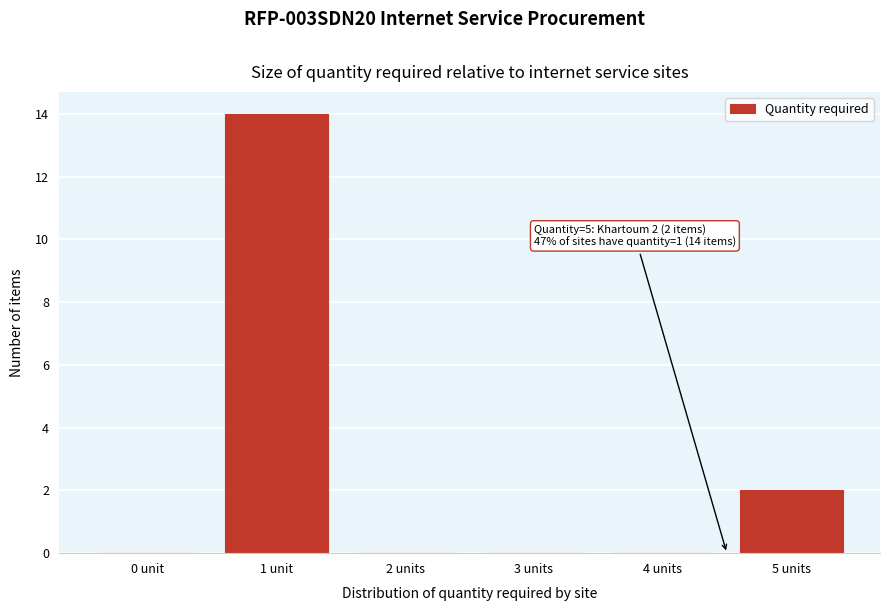

Reading left to right, transcribe all the data shown in this chart.

0 unit=0	1 unit=14	2 units=0	3 units=0	4 units=0	5 units=2